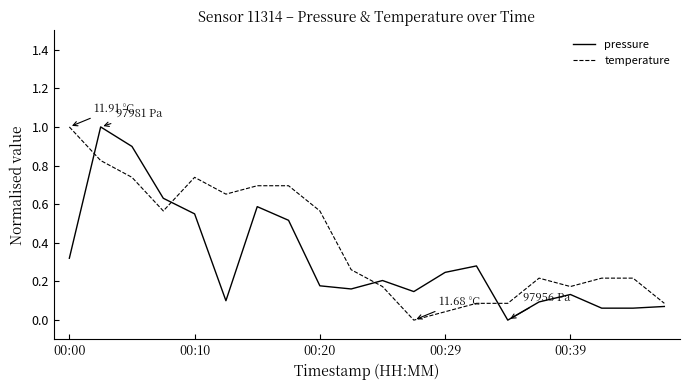

True or false: temperature and pressure intersect in this chart.

True